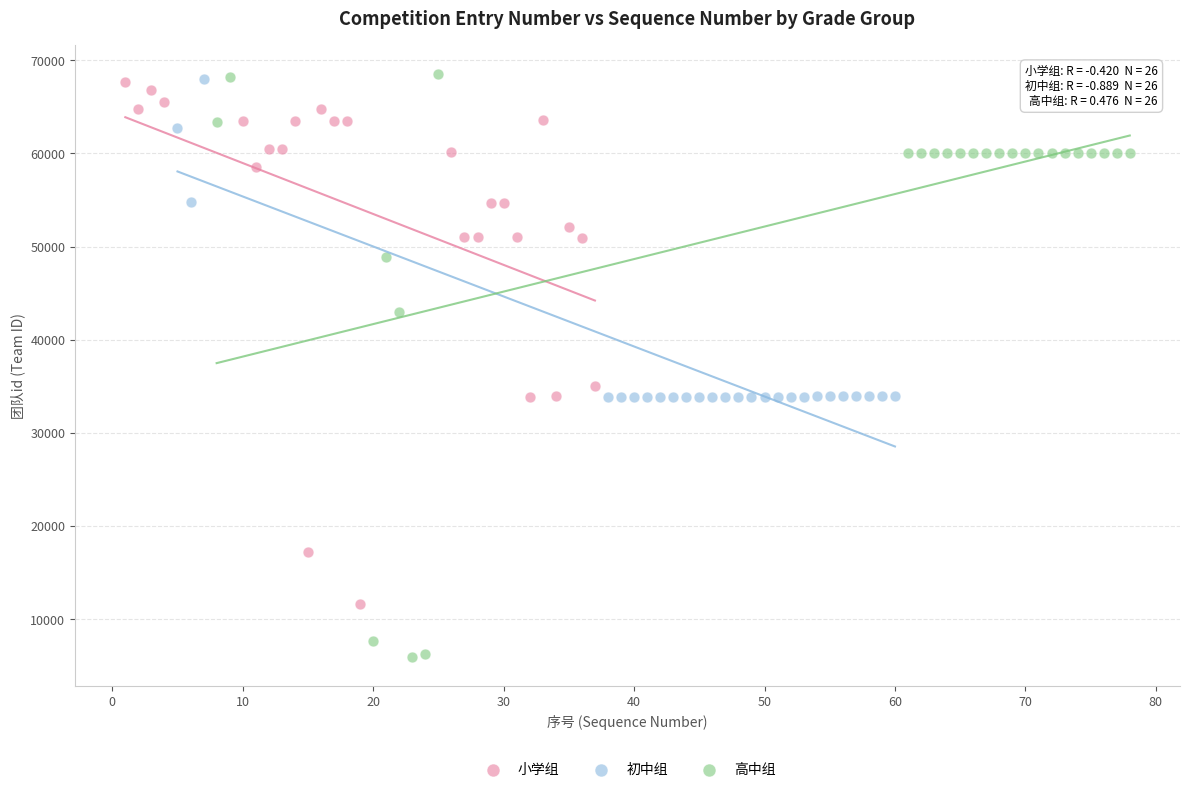

Which series has the widest spread of Y values?

高中组